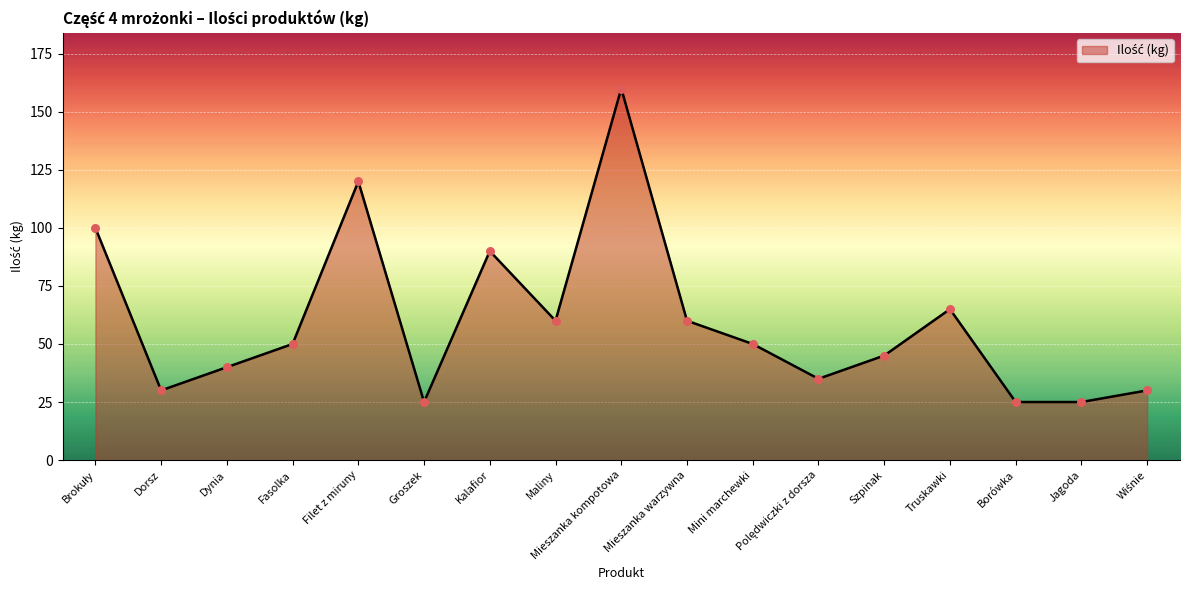

Between Dynia and Maliny, which is larger?

Maliny